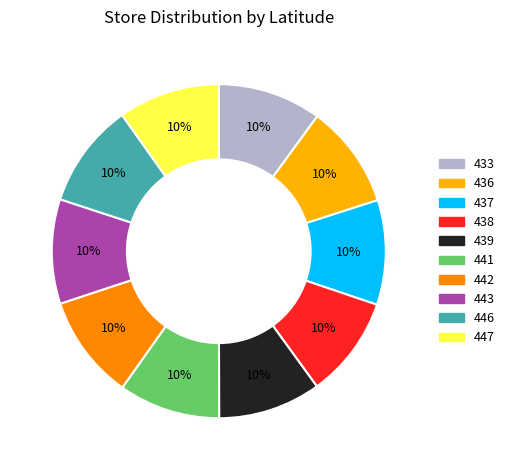

To the nearest percent, what portion does 442 represent?

10%